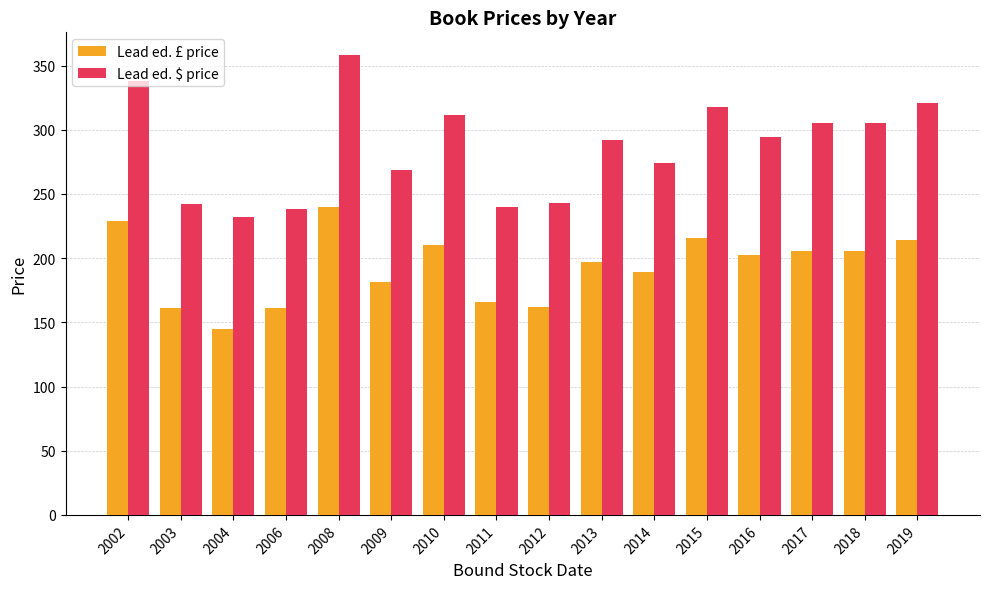

What is the difference between the highest and lowest values at 2008?

118.0